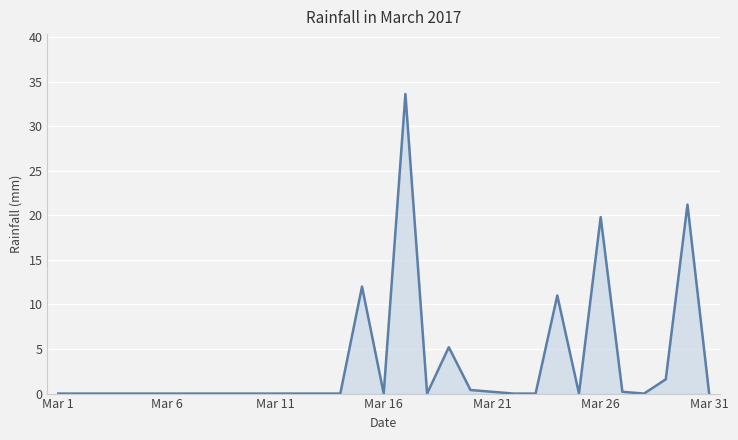

What is the greatest value displayed?

33.6